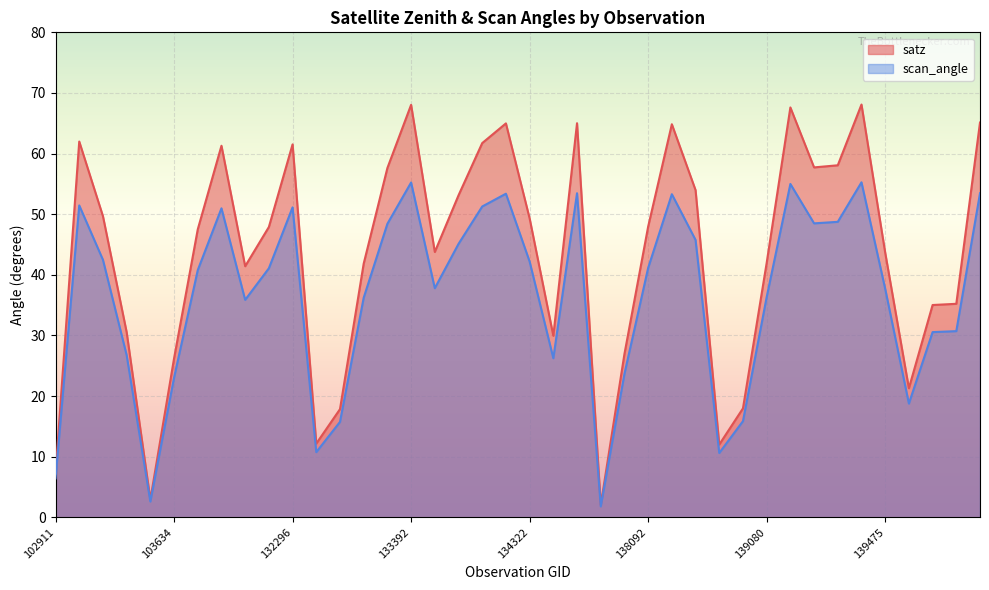

How many series are shown in this chart?

2